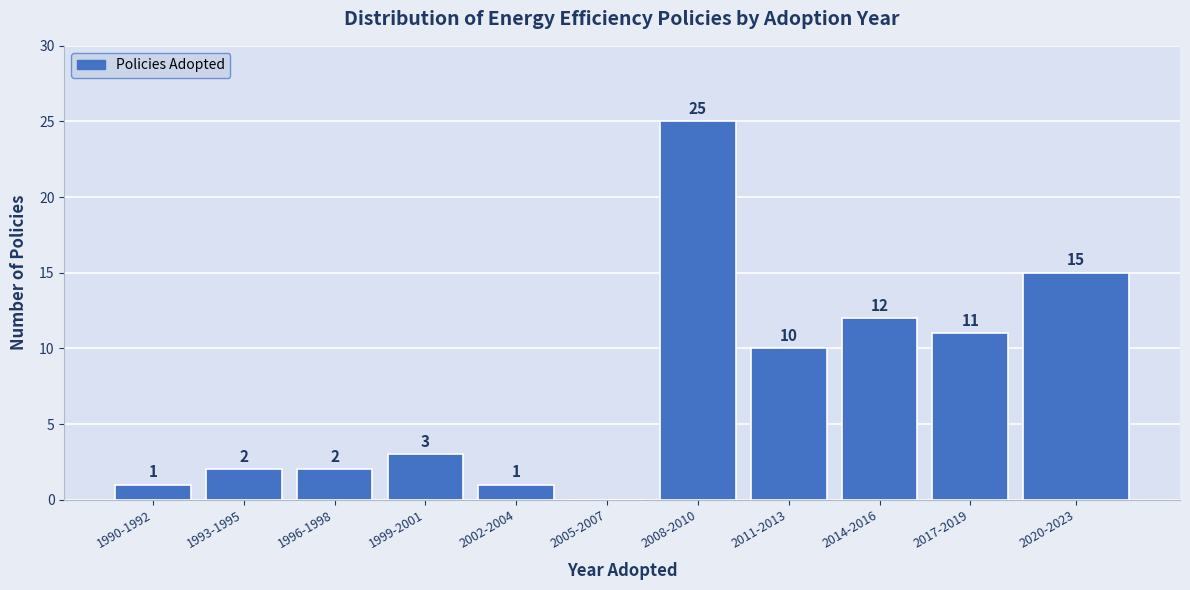

Reading right to left, transcribe all the data shown in this chart.

2020-2023=15	2017-2019=11	2014-2016=12	2011-2013=10	2008-2010=25	2005-2007=0	2002-2004=1	1999-2001=3	1996-1998=2	1993-1995=2	1990-1992=1